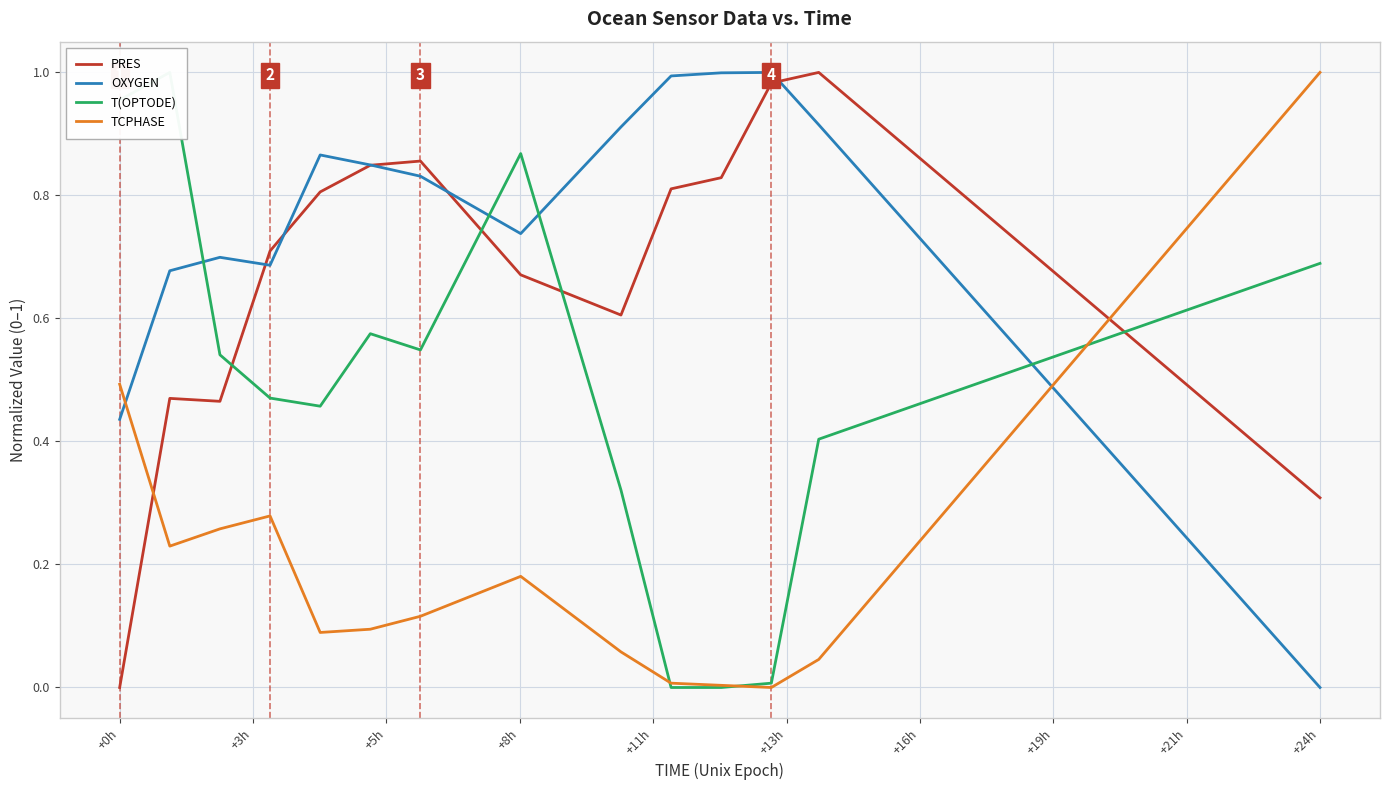

What is the average value of the T(OPTODE) series?

0.5